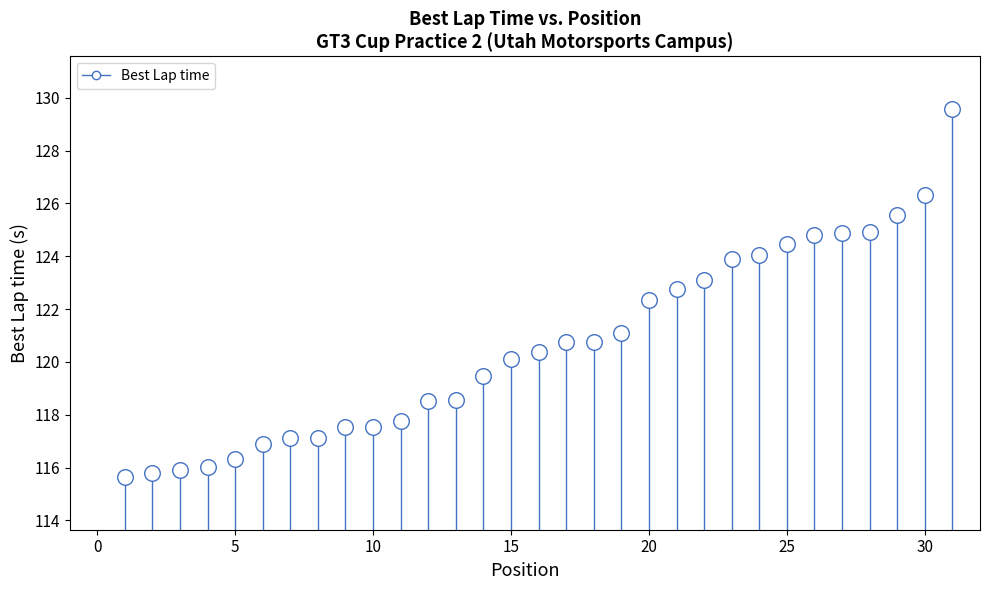

What is the range of Y values (max minus min)?

13.9